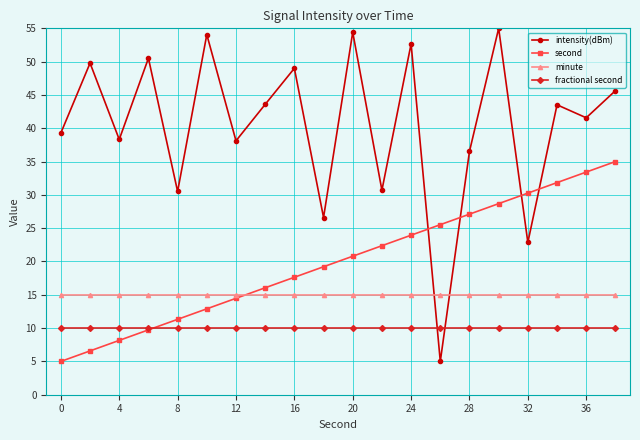

True or false: second has more than 1 points higher than both neighbors.

False